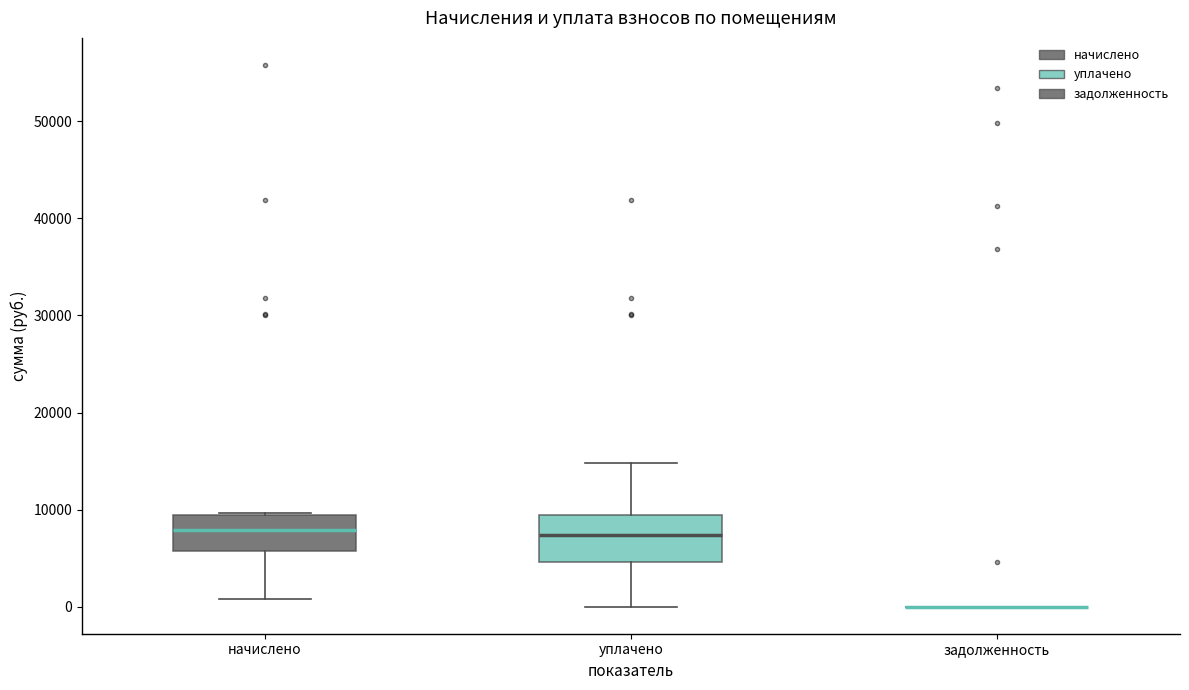

Where is the upper edge of the box for начислено on the y-axis? The values are not printed on the chart, so give them approximately, as read against the axis.

9000